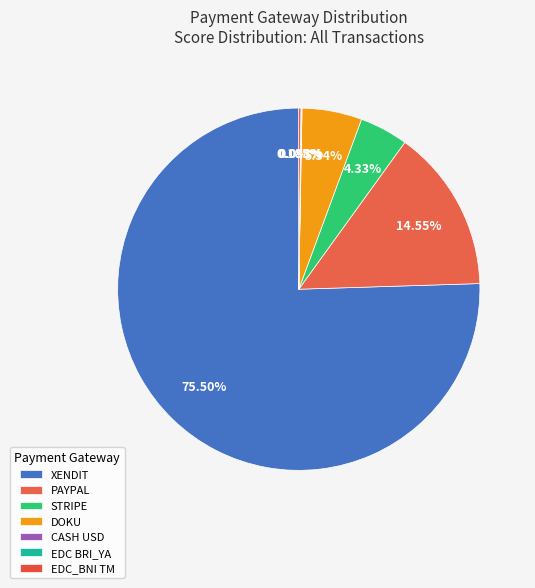

Which has a higher value, PAYPAL or DOKU?

PAYPAL